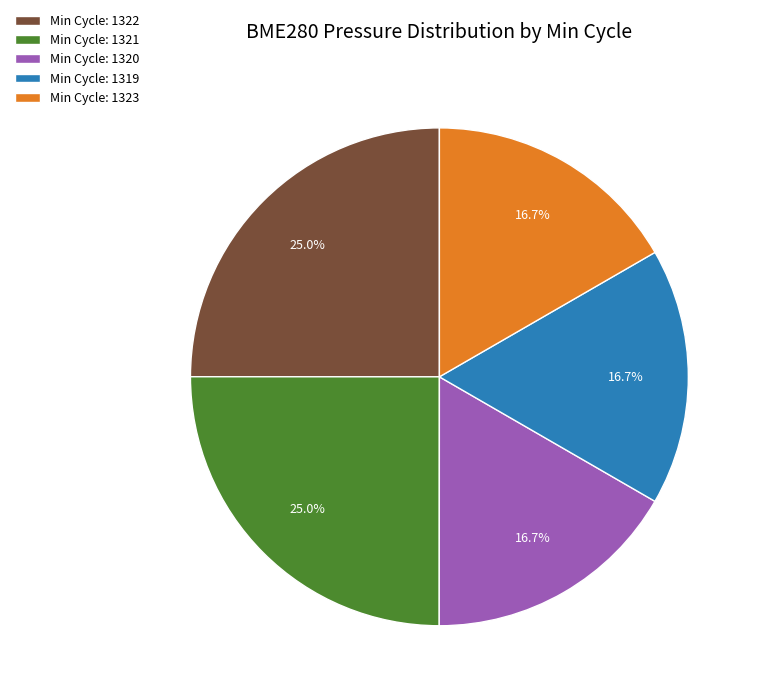

Combined, do Min Cycle: 1322 and Min Cycle: 1323 account for over 50%?

No